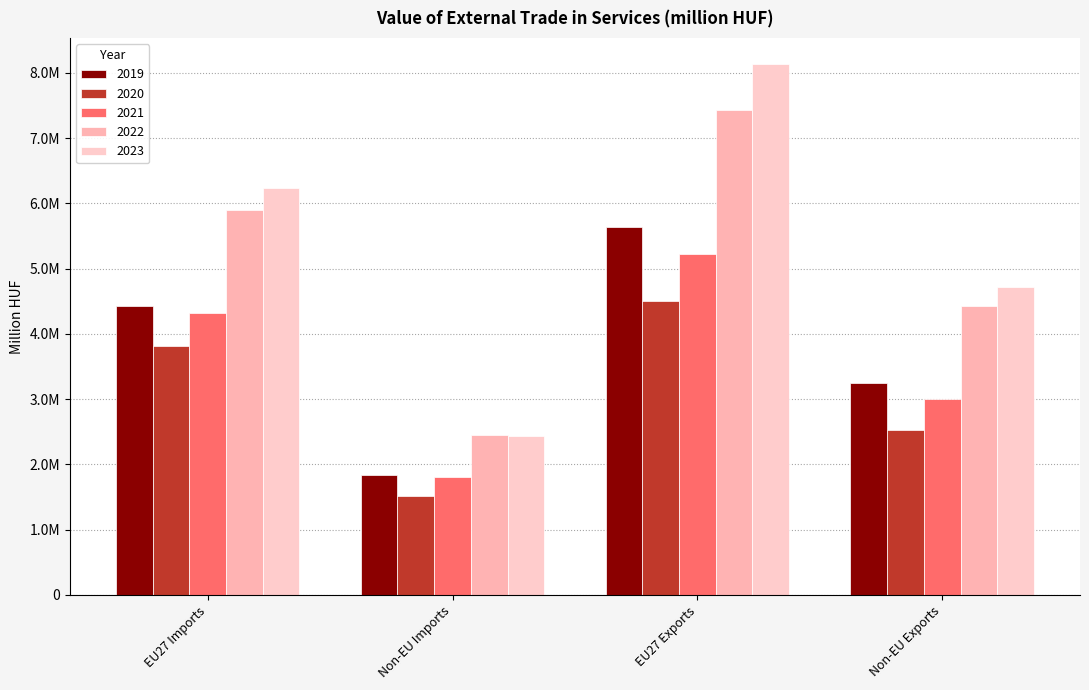

Rank the categories by 2022 value from lowest to highest.

Non-EU Imports, Non-EU Exports, EU27 Imports, EU27 Exports